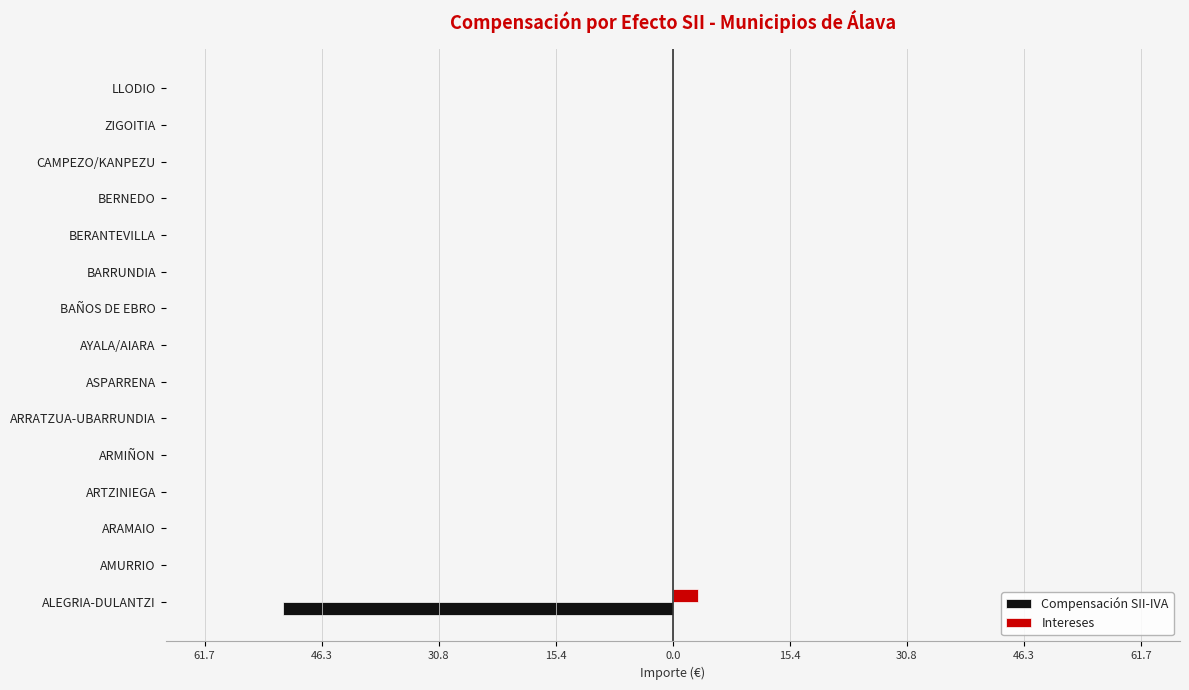

What are all the series names shown in the legend?

Compensación SII-IVA, Intereses